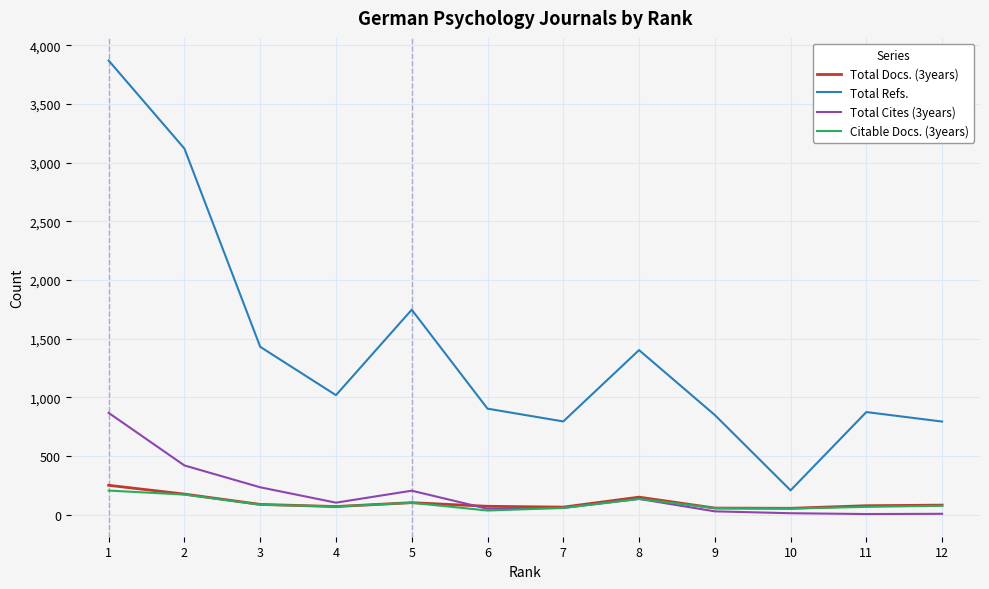

What is the lowest value of the Citable Docs. (3years) series?

35